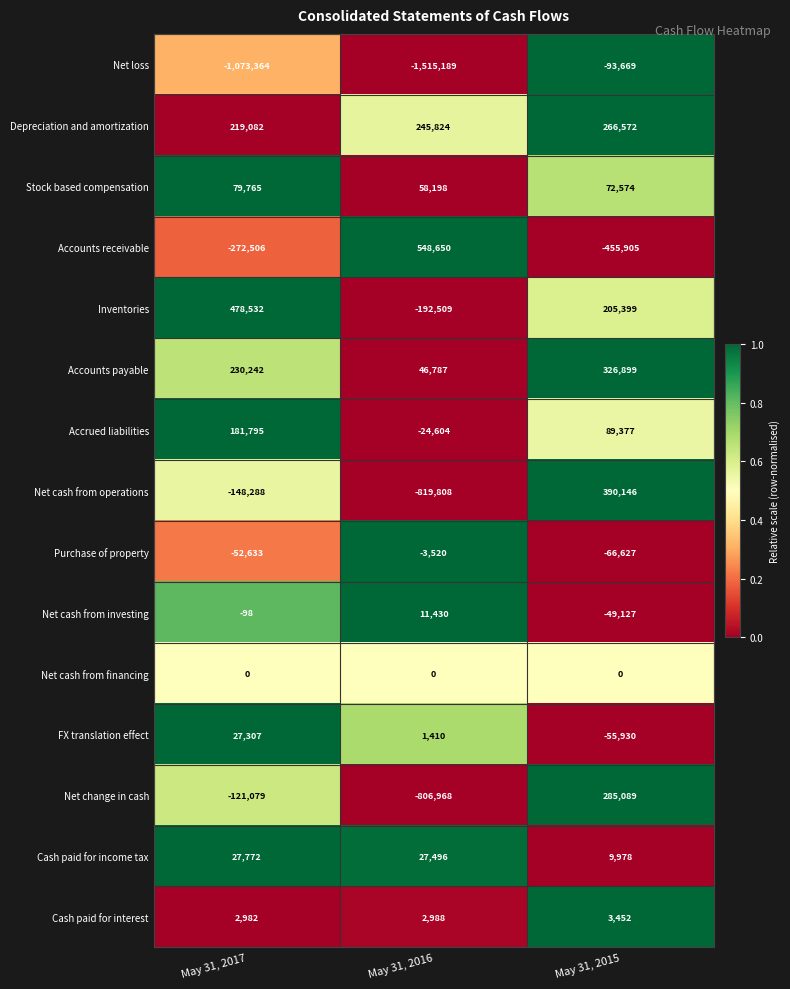

How many series are shown in this chart?

15